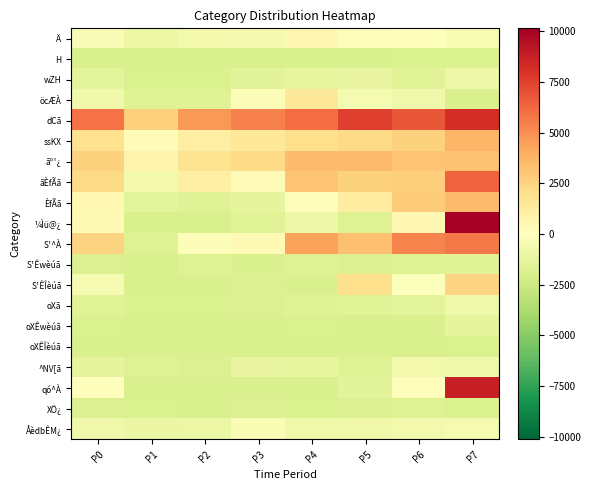

Which series has the largest total across all categories?

dCã